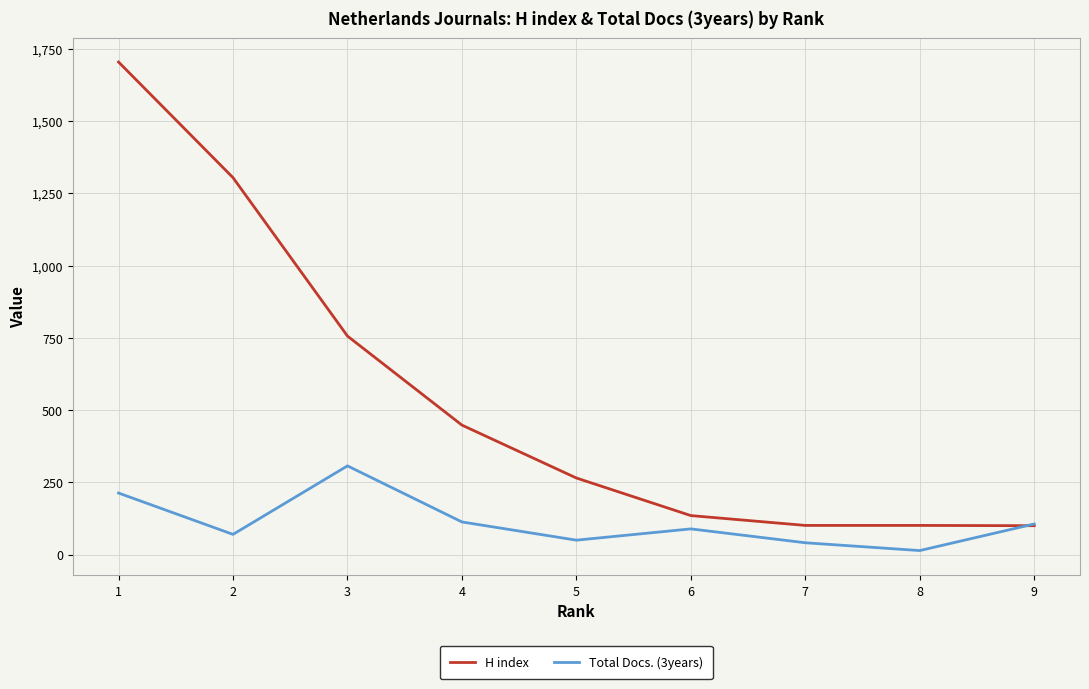

Rank the series by their average value, from lowest to highest.

Total Docs. (3years), H index